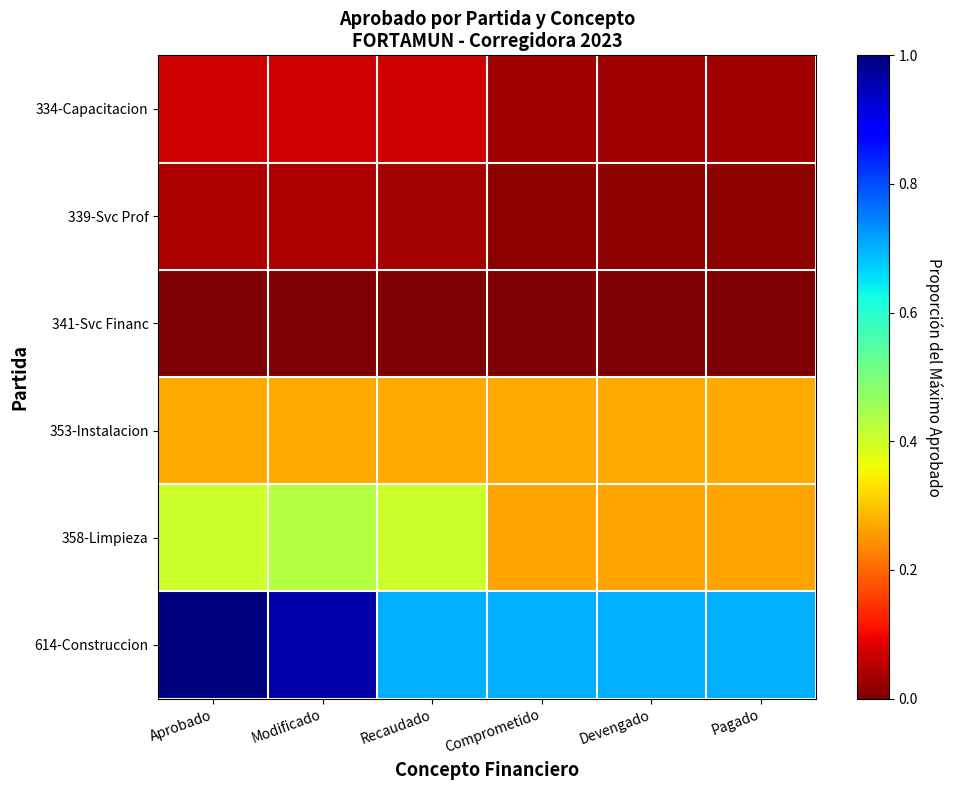

Reading right to left, transcribe all the data shown in this chart.

334-Capacitacion: Pagado=0.0	Devengado=0.0	Comprometido=0.0	Recaudado=0.1	Modificado=0.1	Aprobado=0.1
339-Svc Prof: Pagado=0.0	Devengado=0.0	Comprometido=0.0	Recaudado=0.0	Modificado=0.0	Aprobado=0.0
341-Svc Financ: Pagado=0.0	Devengado=0.0	Comprometido=0.0	Recaudado=0.0	Modificado=0.0	Aprobado=0.0
353-Instalacion: Pagado=0.3	Devengado=0.3	Comprometido=0.3	Recaudado=0.3	Modificado=0.3	Aprobado=0.3
358-Limpieza: Pagado=0.3	Devengado=0.3	Comprometido=0.3	Recaudado=0.4	Modificado=0.4	Aprobado=0.4
614-Construccion: Pagado=0.7	Devengado=0.7	Comprometido=0.7	Recaudado=0.7	Modificado=1.0	Aprobado=1.0